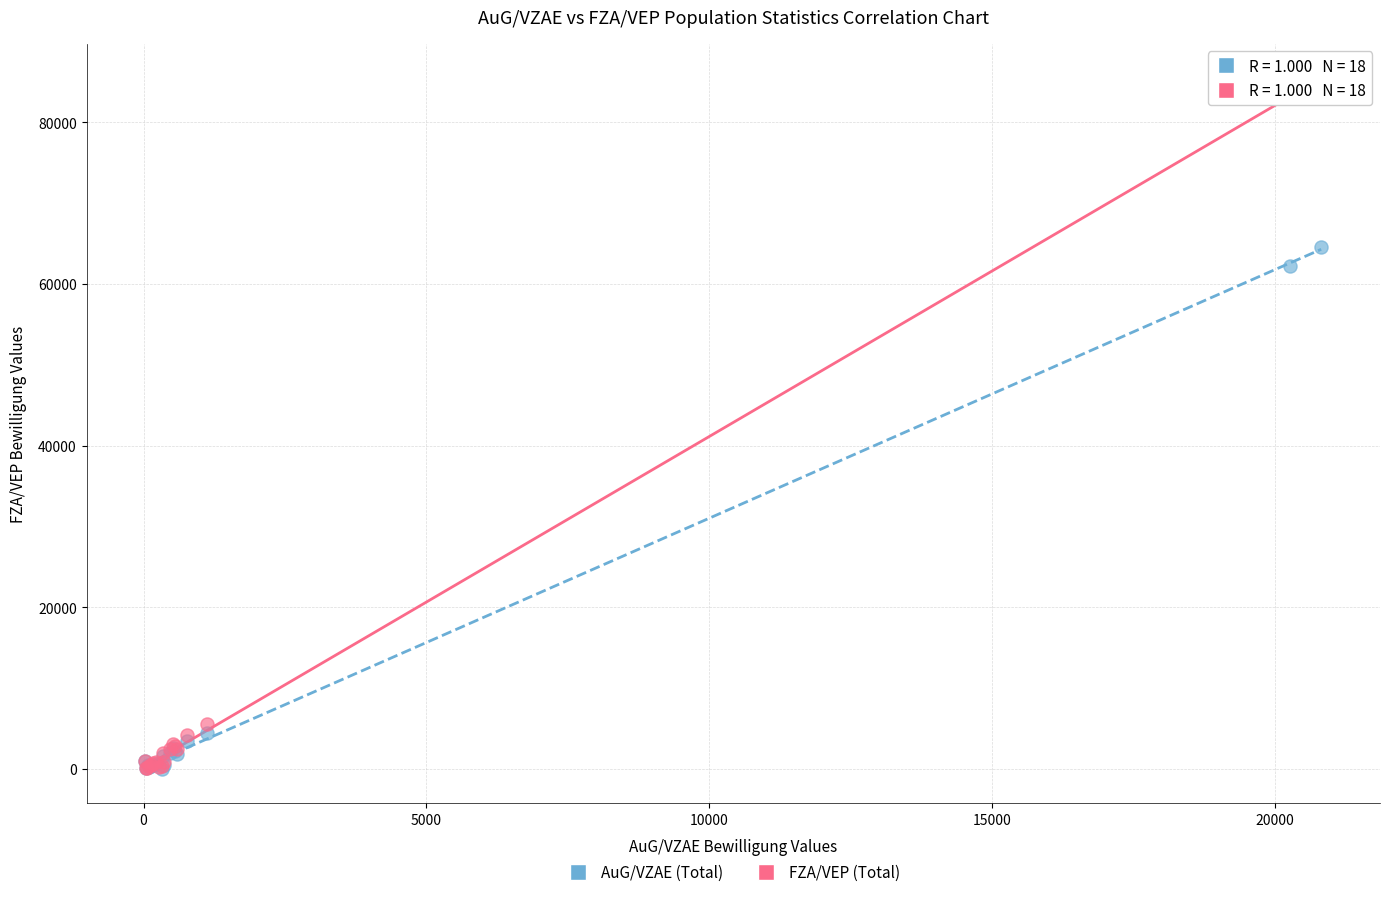

Which series has the largest Y range (max minus min)?

FZA/VEP (Total)